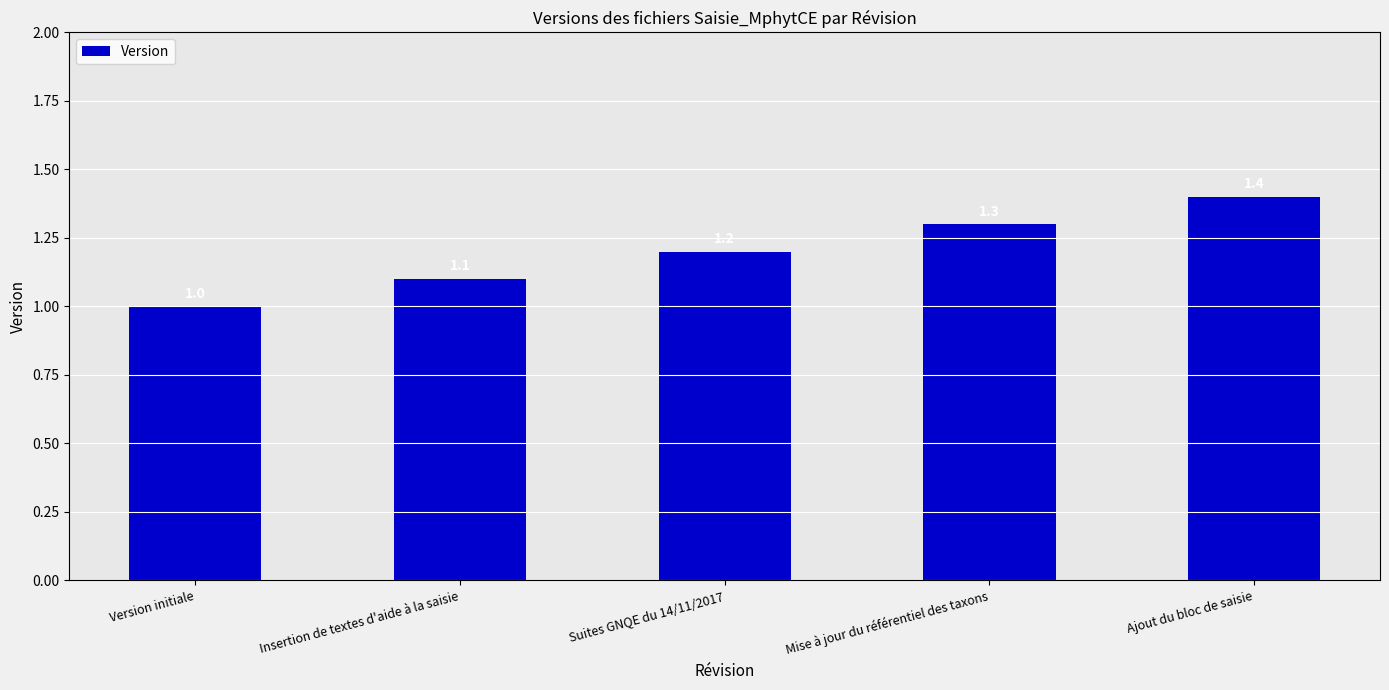

List the labels in order of value, largest first.

Ajout du bloc de saisie, Mise à jour du référentiel des taxons, Suites GNQE du 14/11/2017, Insertion de textes d'aide à la saisie, Version initiale